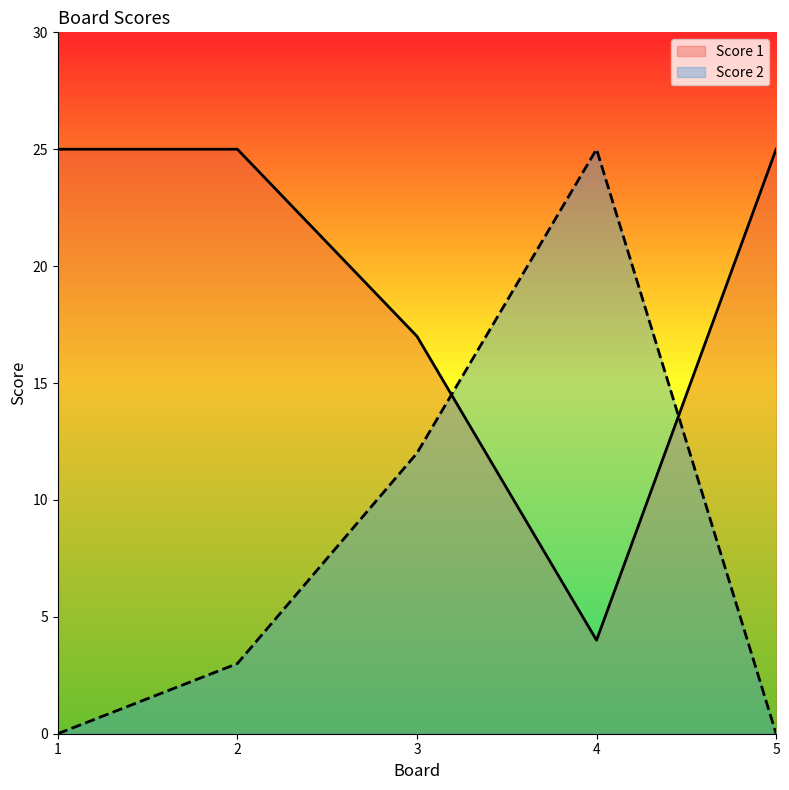

How many lines are shown in the chart?

2